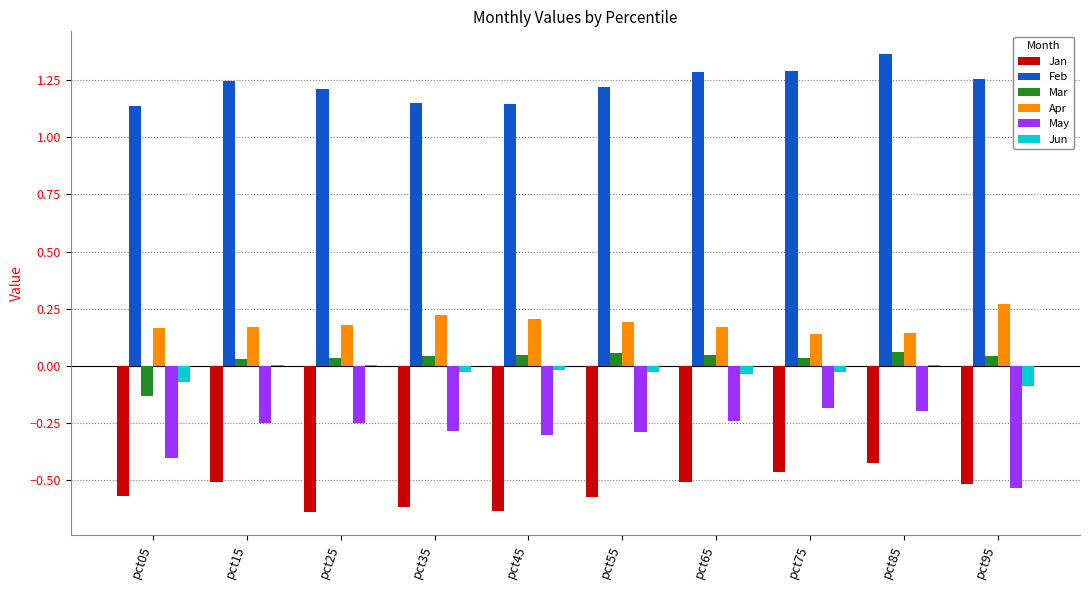

Which category has the highest value in the Apr series?

pct95